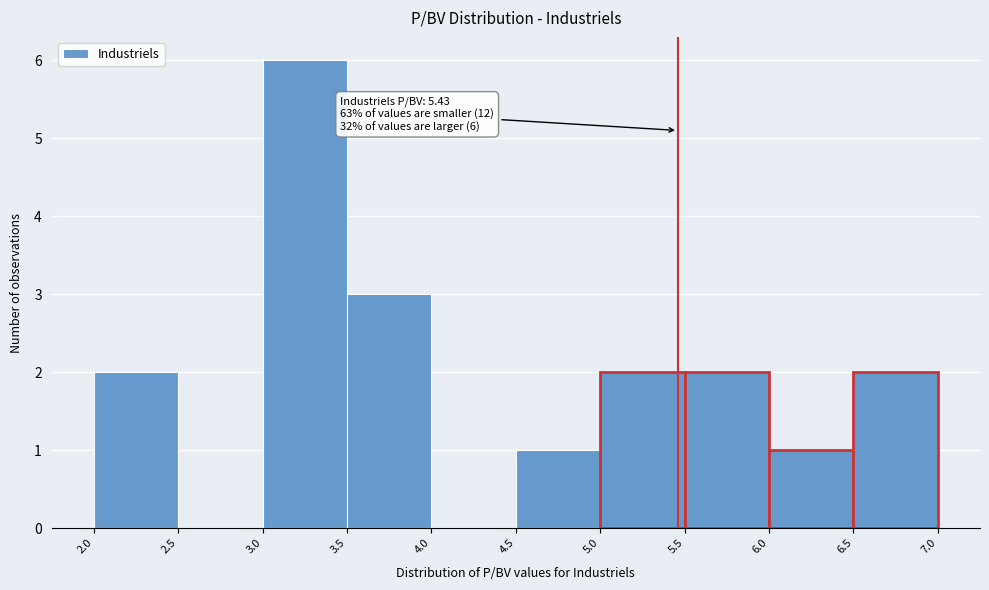

Which range on the x-axis has the tallest bar?

3.0 to 3.5